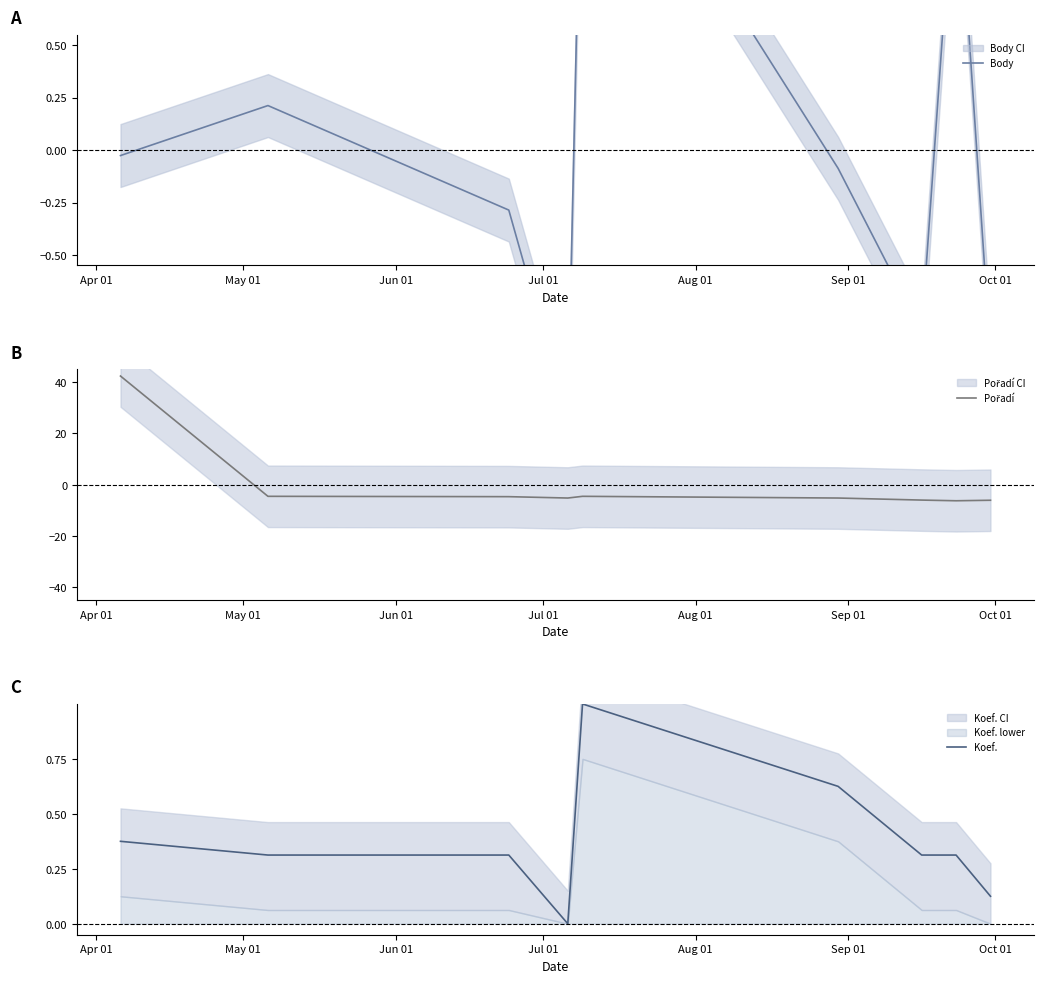

Where is Pořadí nearest to the value 18?

May 01